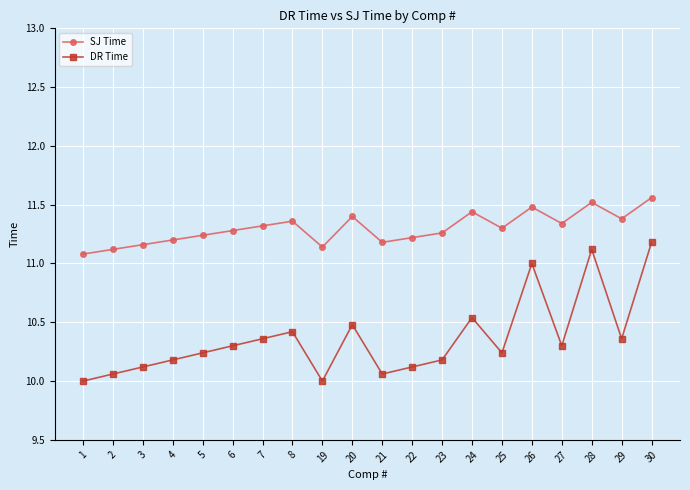

True or false: SJ Time has a value of 19.4 at 8.

False